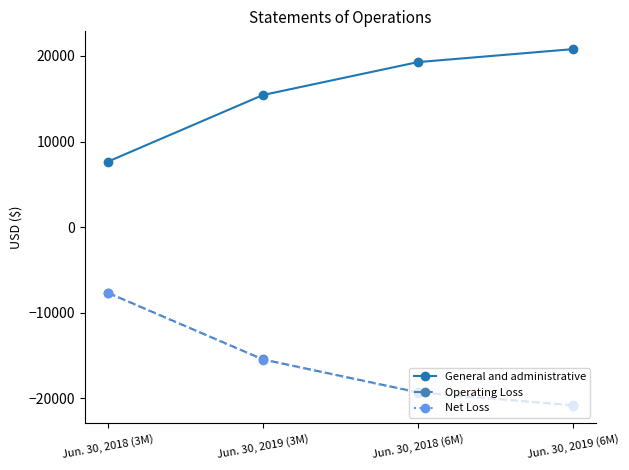

At which label does General and administrative reach its peak?

Jun. 30, 2019 (6M)